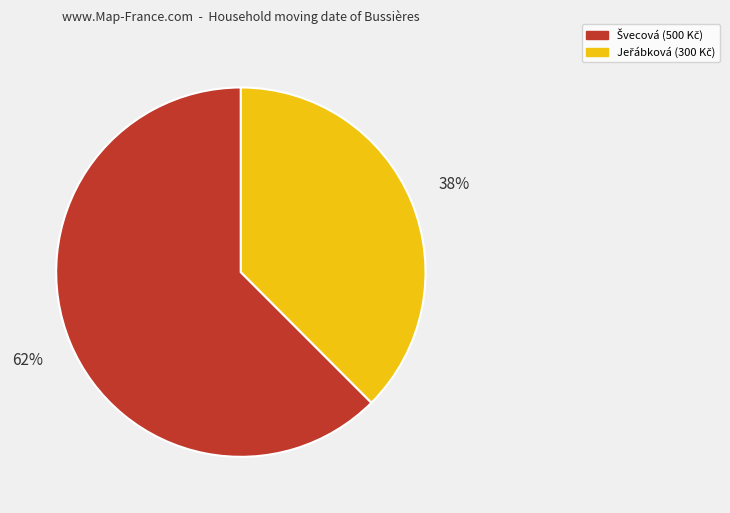

Does any single category account for the majority?

Yes